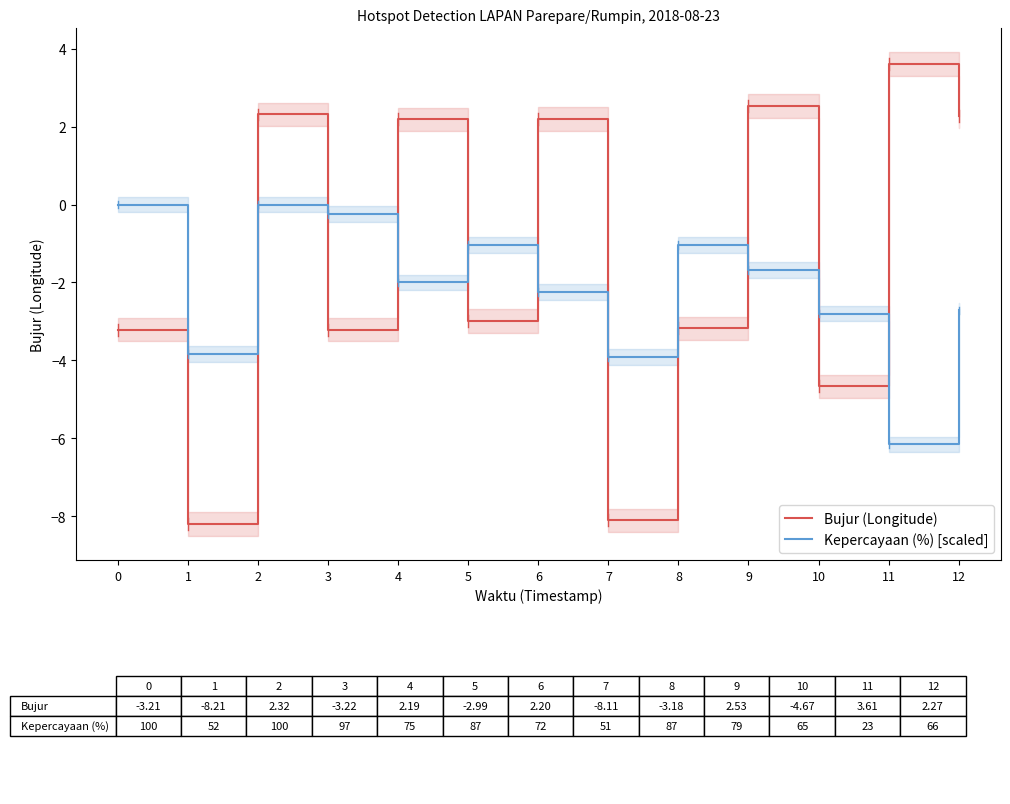

What is the sum of the Bujur (Longitude) values at 1 and 2?

-5.9